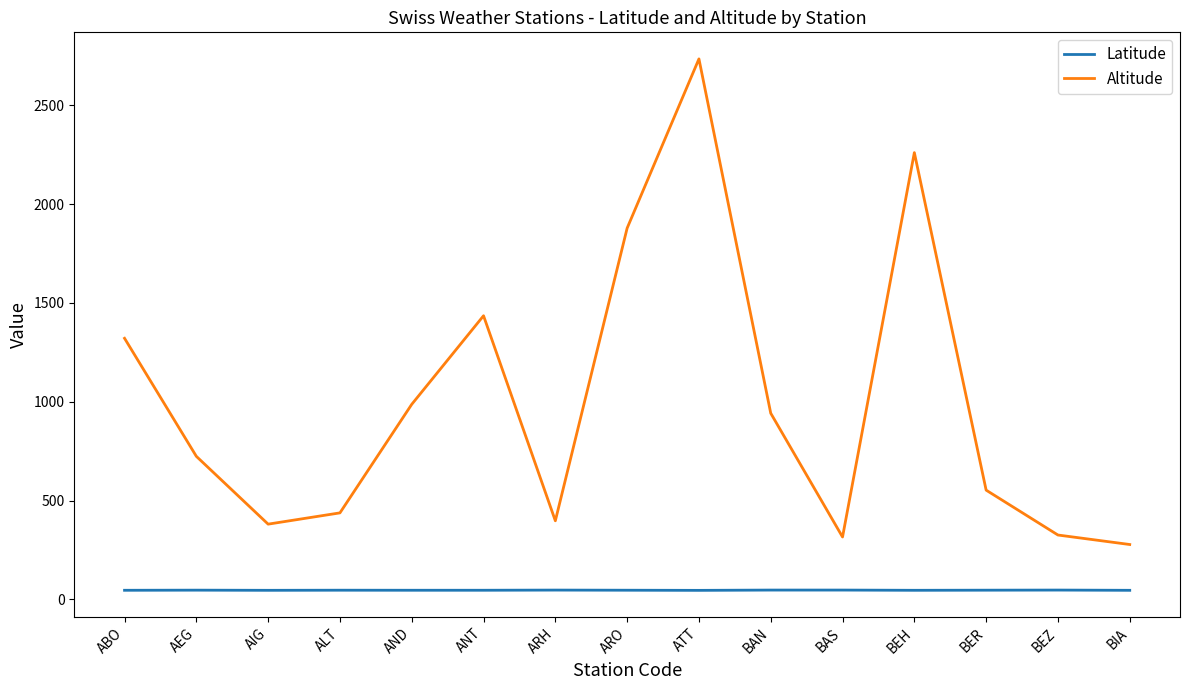

What is the difference between the highest and lowest values at ABO?

1274.5